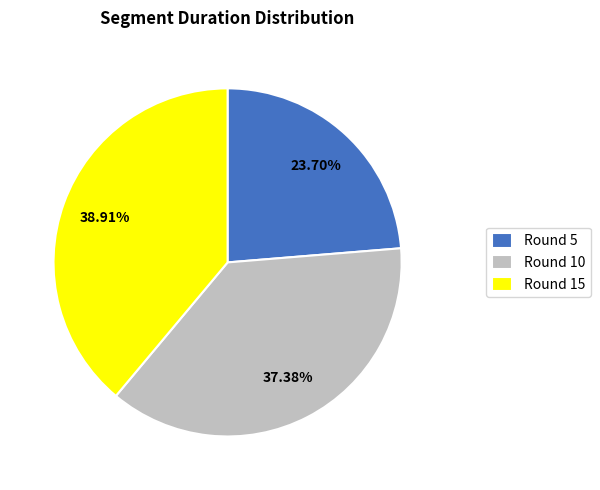

What is the ratio of the value at Round 15 to the value at Round 5?

1.6